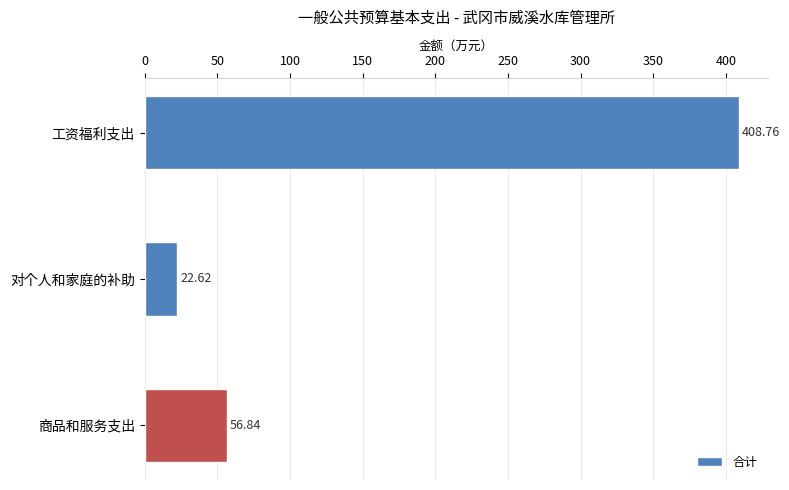

List the labels in order of value, largest first.

工资福利支出, 商品和服务支出, 对个人和家庭的补助